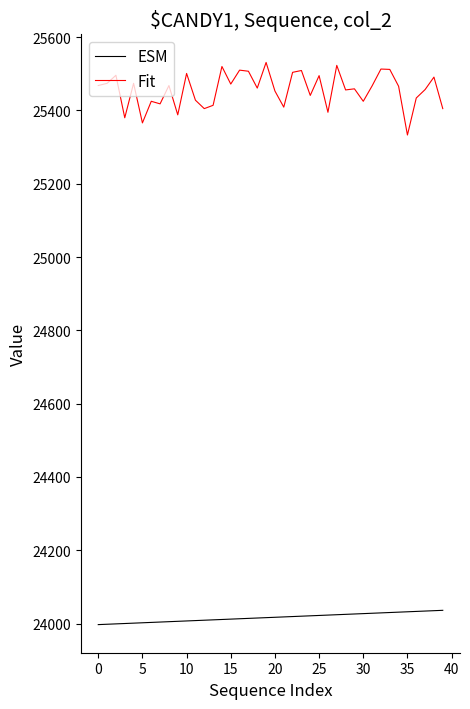

Which series has the largest range (max minus min)?

Fit